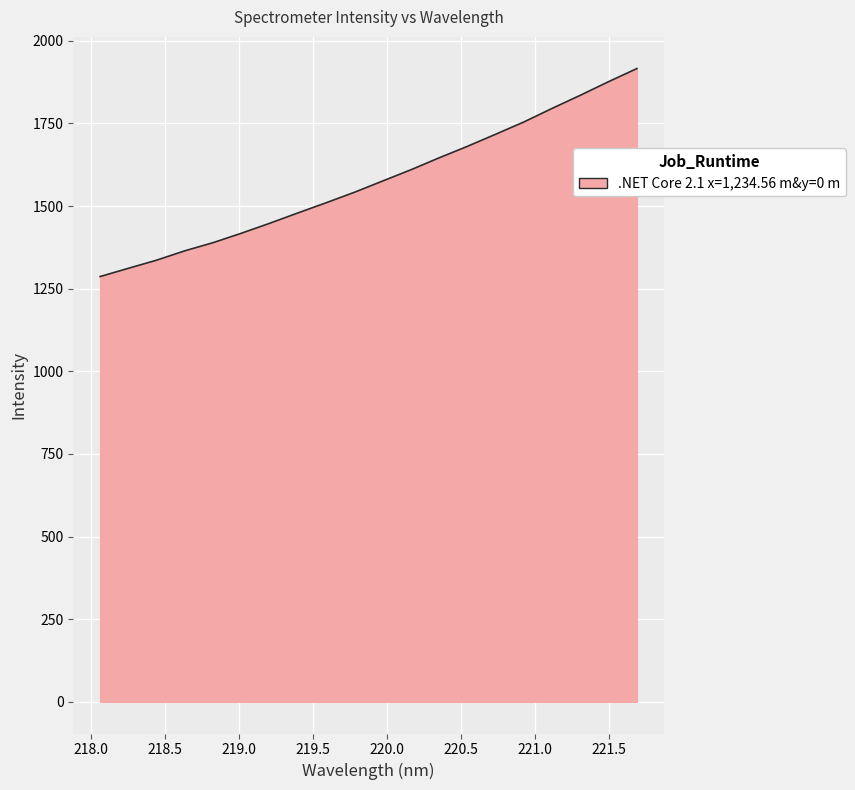

What is the maximum value shown in the chart?

1916.2